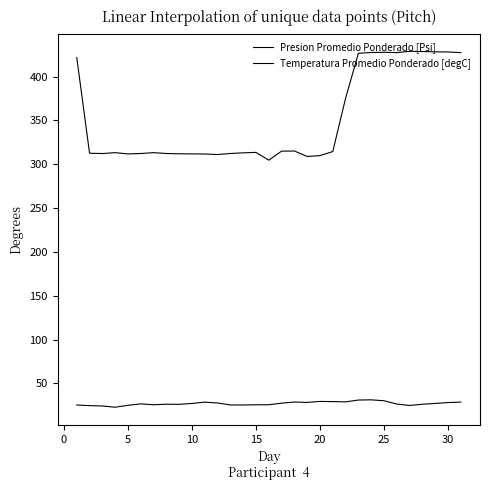

Reading right to left, what are all the values shown in this chart?

Presion Promedio Ponderado [Psi]: 427.4	428.2	428.3	428.7	428.9	427.4	427.8	427.6	426.7	375.4	314.5	309.9	309.0	315.2	315.0	304.7	313.6	313.1	312.4	311.1	311.8	311.9	312.0	312.3	313.3	312.3	311.8	313.3	312.3	312.6	421.8
Temperatura Promedio Ponderado [degC]: 28.6	28.1	27.1	26.2	24.8	26.4	30.2	31.2	31.0	28.9	29.2	29.4	28.3	28.7	27.4	25.6	25.6	25.3	25.4	27.6	28.6	27.1	26.1	26.2	25.6	26.6	25.0	22.8	24.2	24.6	25.3